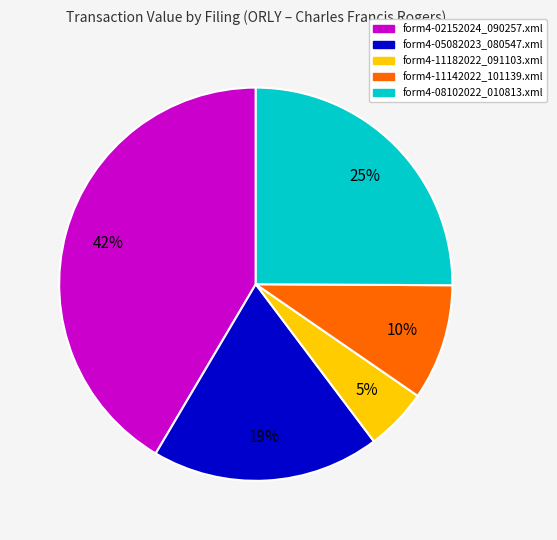

Combined, do form4-11142022_101139.xml and form4-08102022_010813.xml account for over 50%?

No